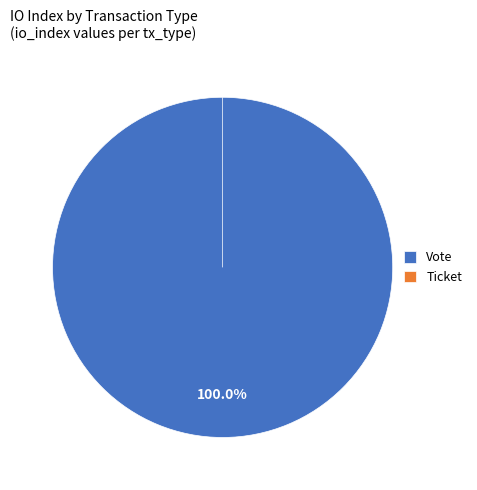

What is the change in value from Vote to Ticket?

-1